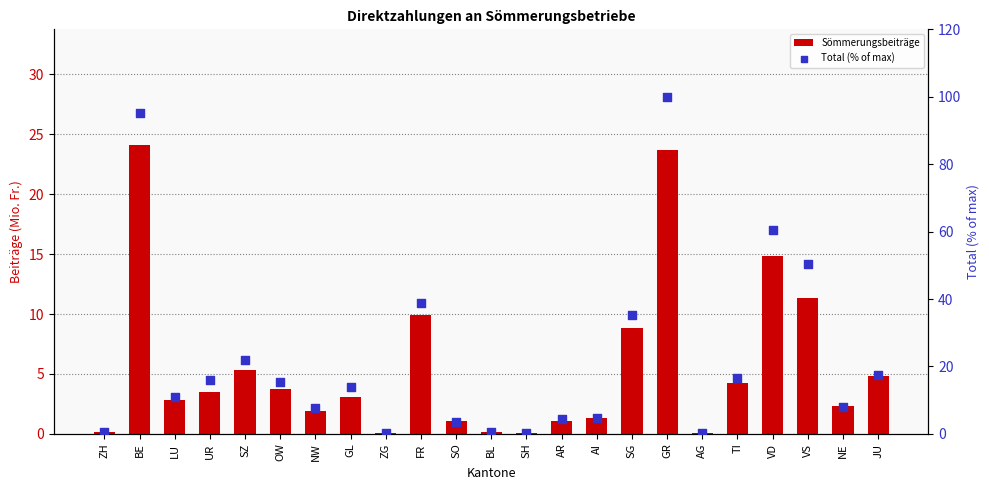

Which series contains the highest Y value?

Total (% of max)